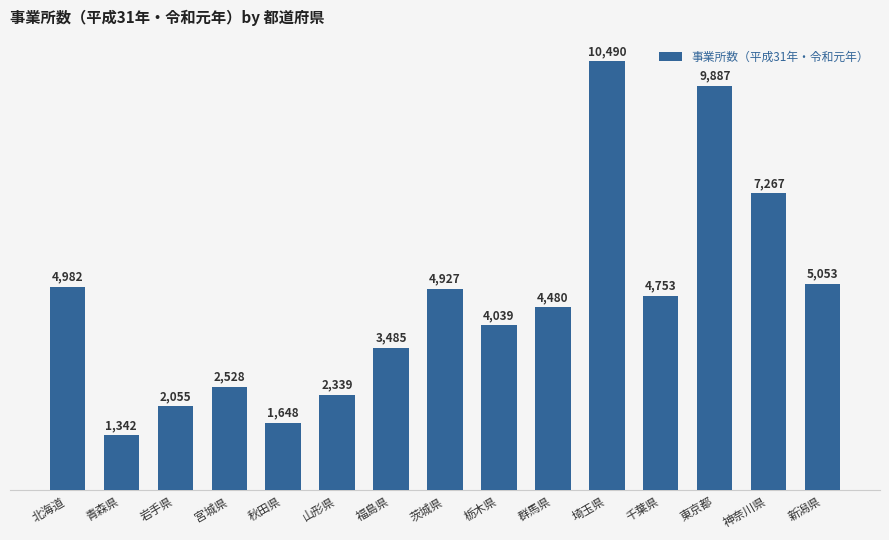

Is it true that the value at 東京都 is 14414?

False